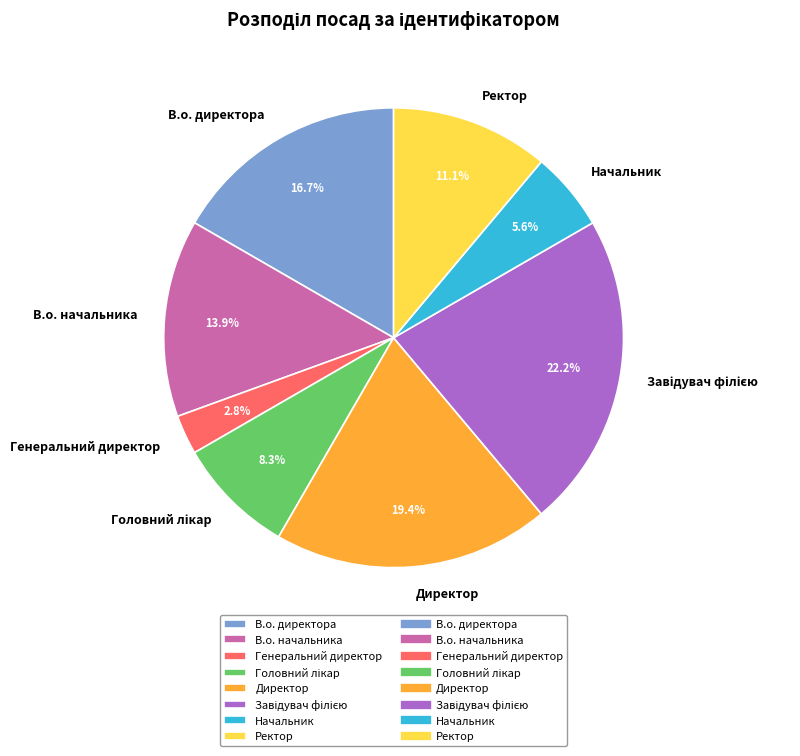

Between Ректор and В.о. начальника, which is larger?

В.о. начальника